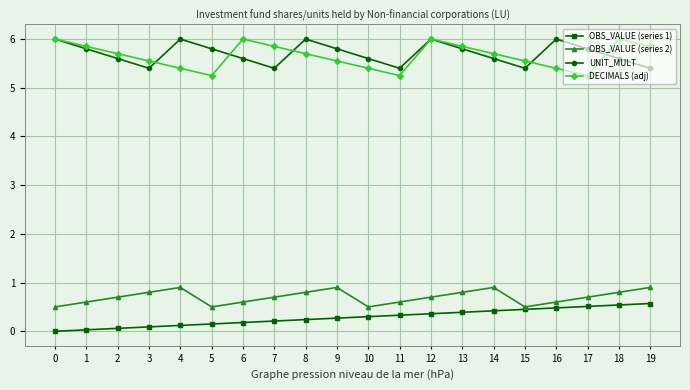

Is the value of OBS_VALUE (series 1) at 5 greater than the value of DECIMALS (adj) at 7?

No